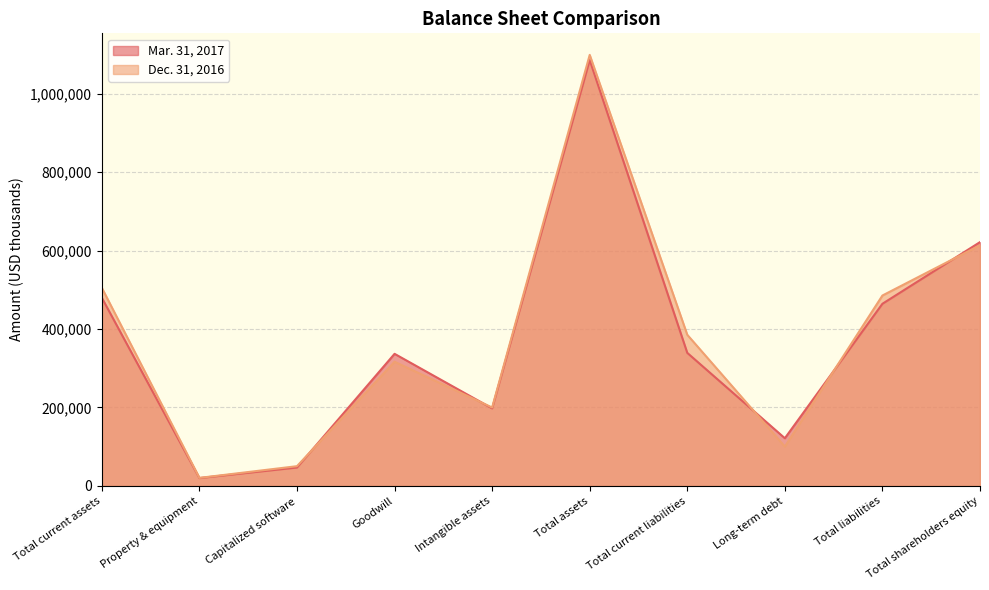

Which series has the widest spread of values?

Dec. 31, 2016